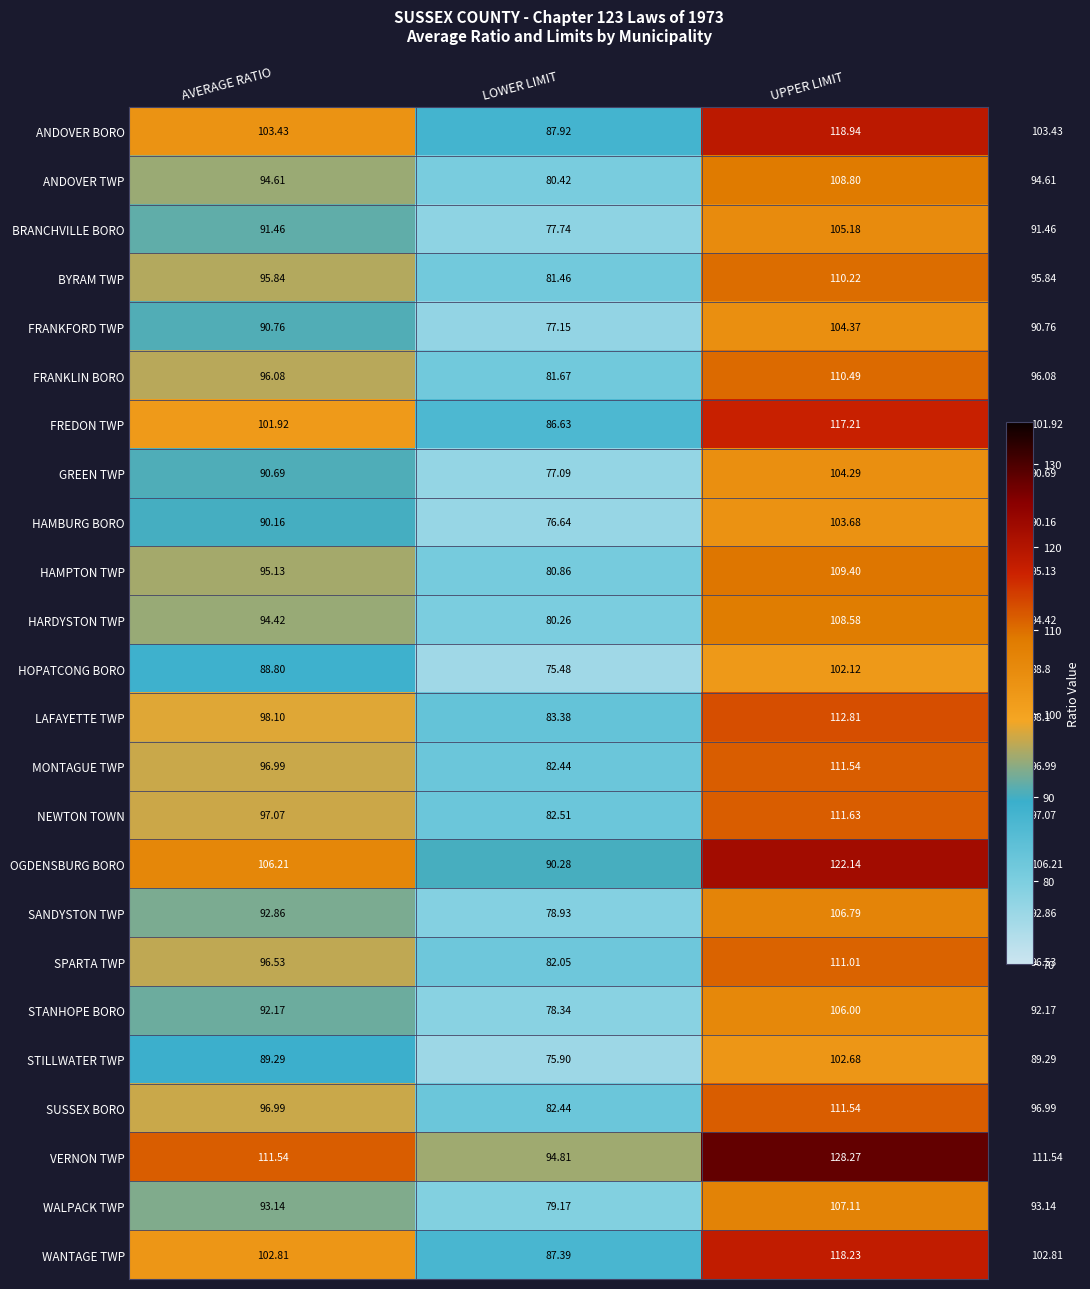

Between AVERAGE RATIO and LOWER LIMIT, which series saw the biggest shift?

VERNON TWP